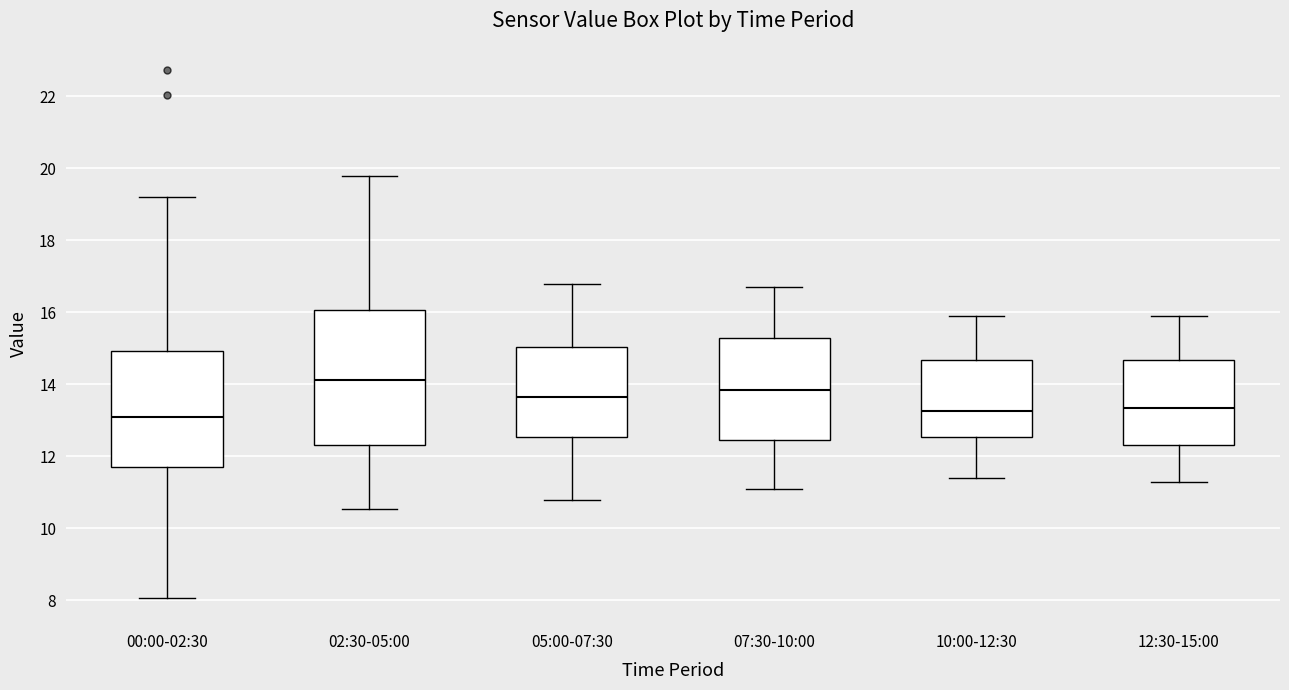

Where does the median line of the box for 12:30-15:00 sit on the y-axis? The values are not printed on the chart, so give them approximately, as read against the axis.

13.4